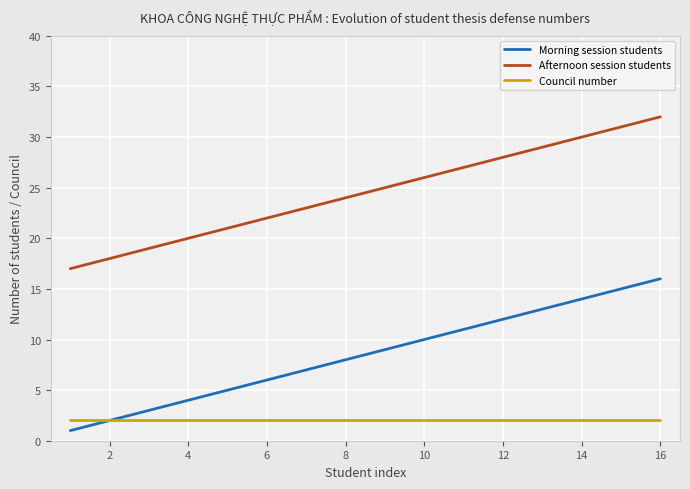

What is the difference between the maximum and minimum values in the Afternoon session students series?

15